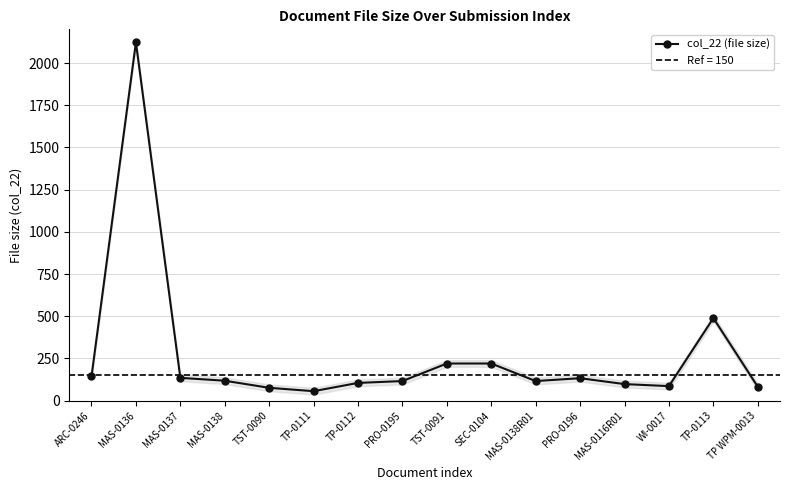

Rank the categories by value from highest to lowest.

MAS-0136, TP-0113, TST-0091, SEC-0104, ARC-0246, MAS-0137, PRO-0196, MAS-0138, PRO-0195, MAS-0138R01, TP-0112, MAS-0116R01, WI-0017, TP WPM-0013, TST-0090, TP-0111